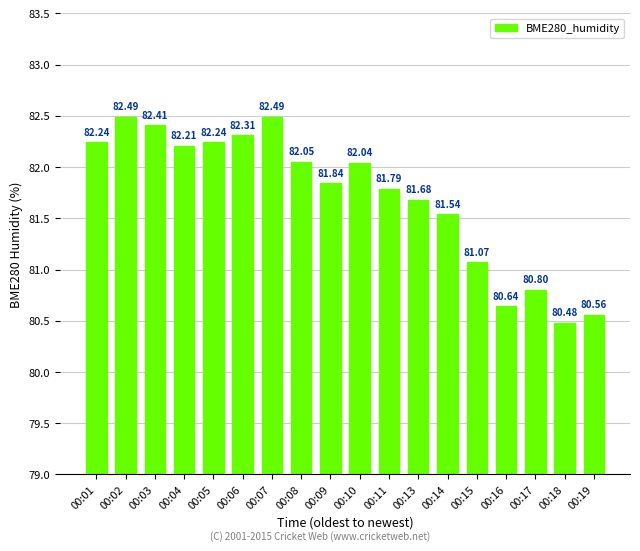

What is the sum of the values at 00:05 and 00:11?

164.0